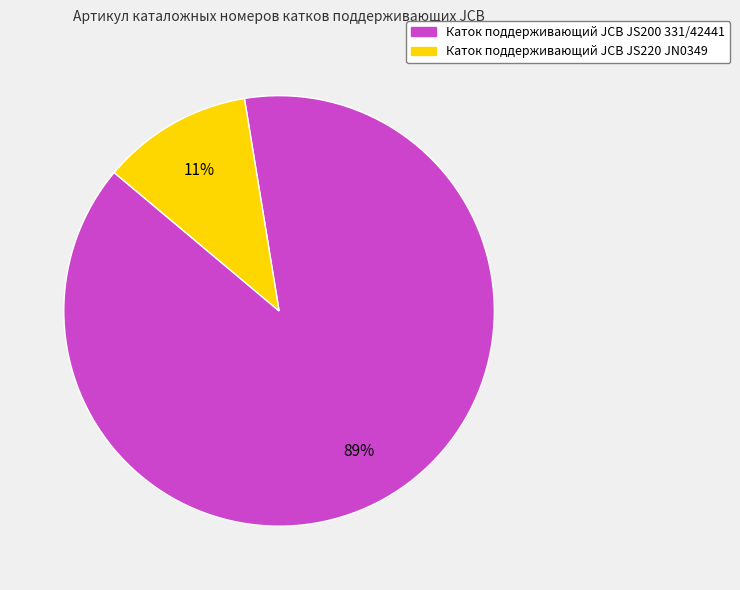

Rank the categories by value from lowest to highest.

Каток поддерживающий JCB JS220 JN0349, Каток поддерживающий JCB JS200 331/42441